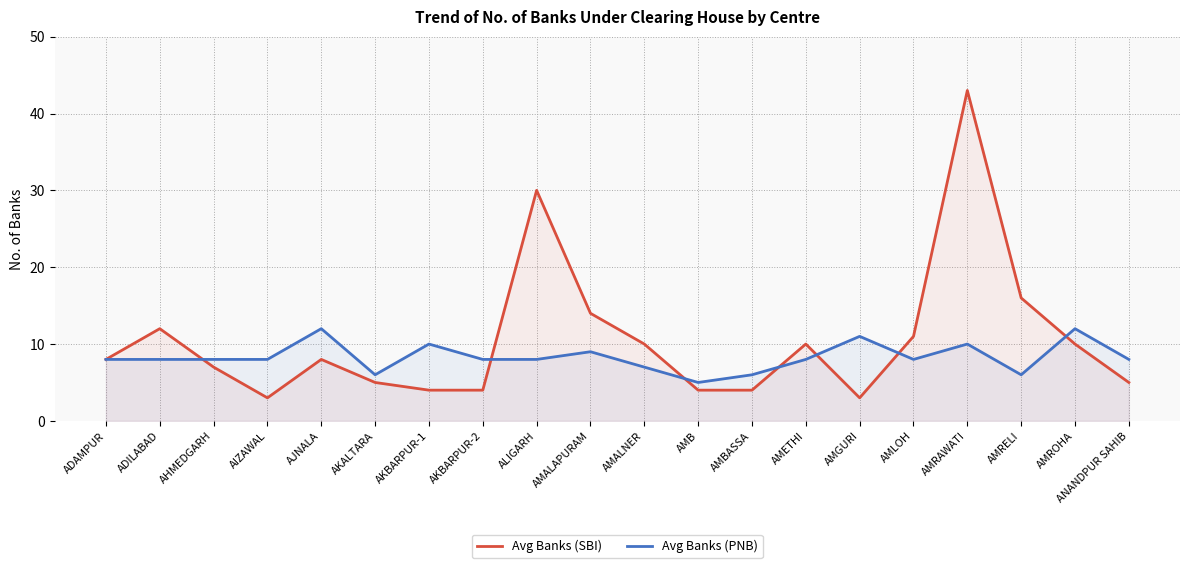

What is the label of the 18th point from the right?

AHMEDGARH